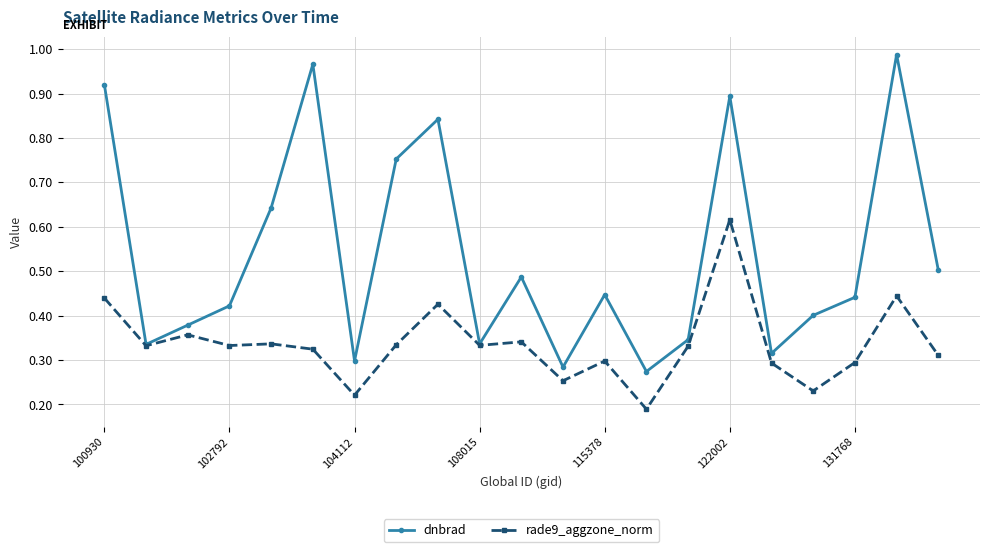

Rank the series by their maximum value, from lowest to highest.

rade9_aggzone_norm, dnbrad